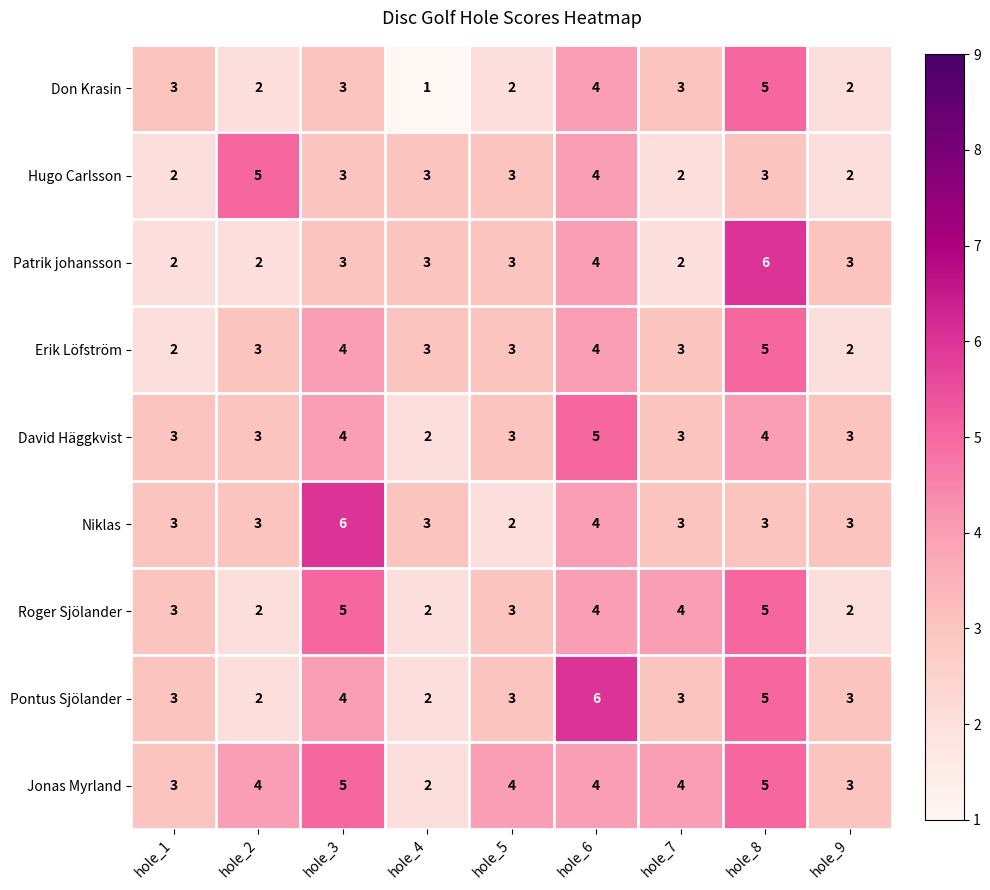

Between hole_1 and hole_8, which series saw the biggest shift?

Patrik johansson